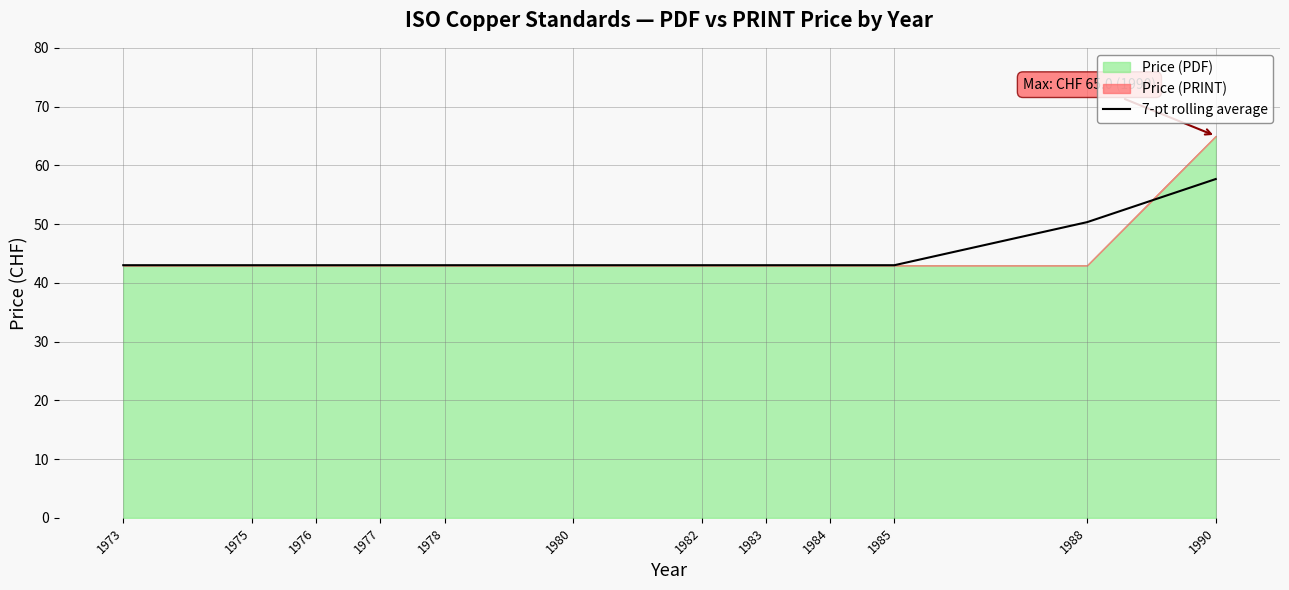

Reading right to left, what are all the values shown in this chart?

1990=57.7	1988=50.3	1985=43.0	1984=43.0	1983=43.0	1982=43.0	1980=43.0	1978=43.0	1977=43.0	1976=43.0	1975=43.0	1973=43.0